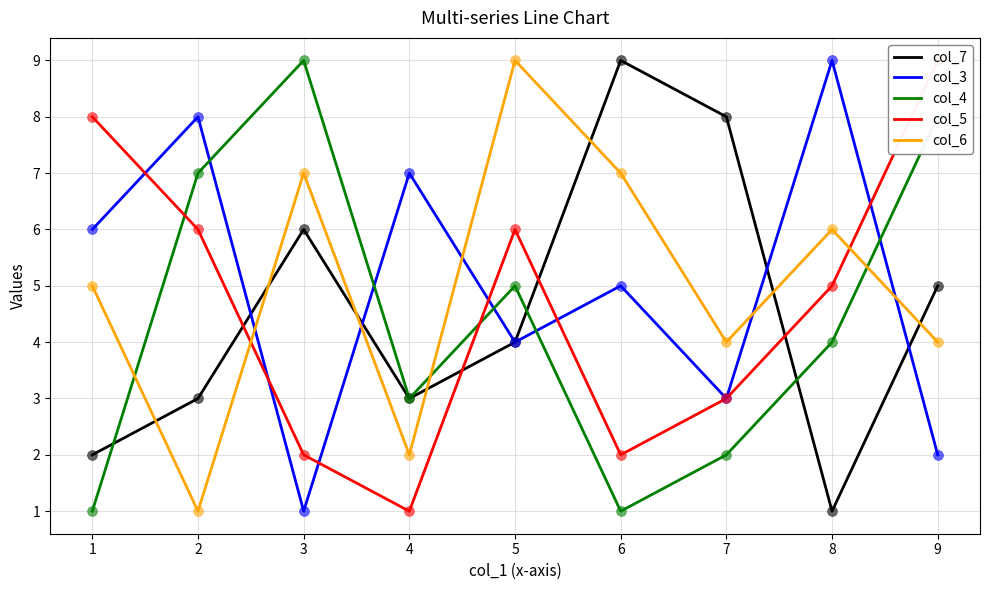

At how many categories does at least one series exceed 4?

9